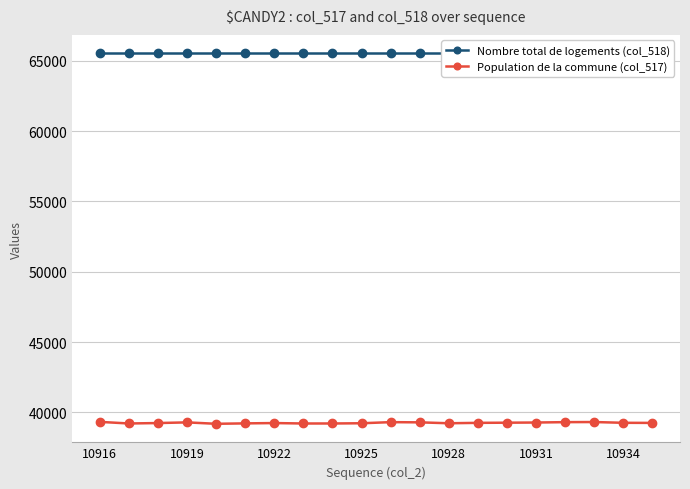

True or false: Nombre total de logements (col_518) has more than 2 points higher than both neighbors.

False